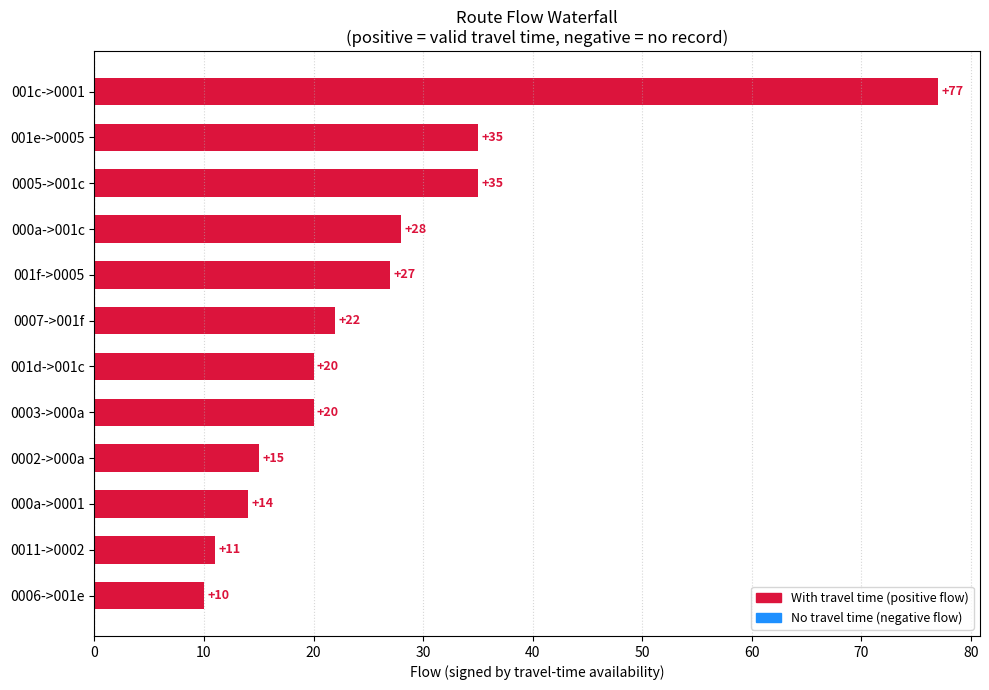

What is the approximate value at 0005->001c, to the nearest 10?

40